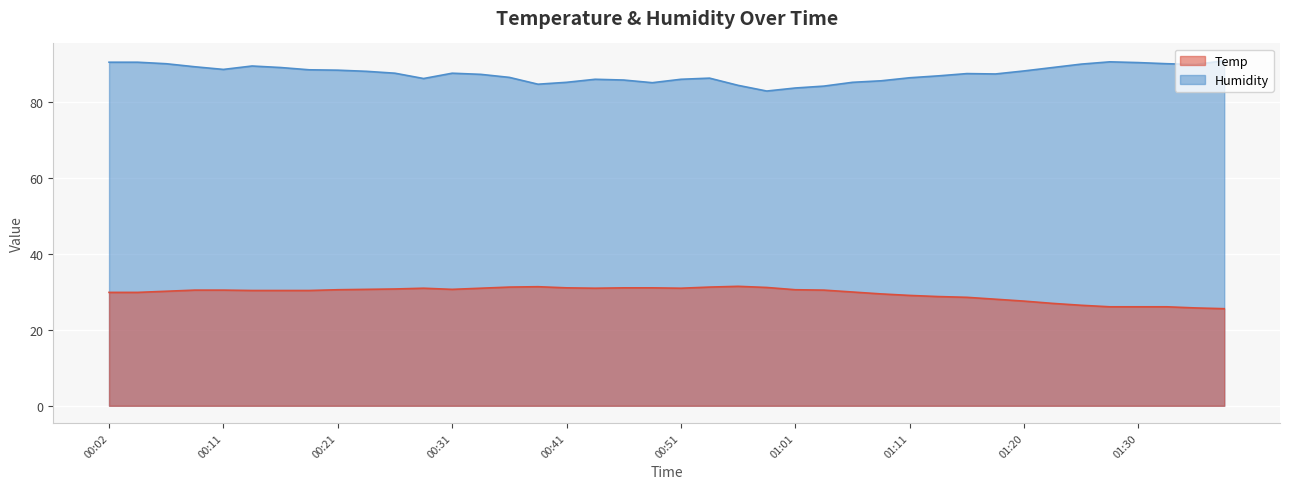

True or false: Humidity and Temp intersect in this chart.

False